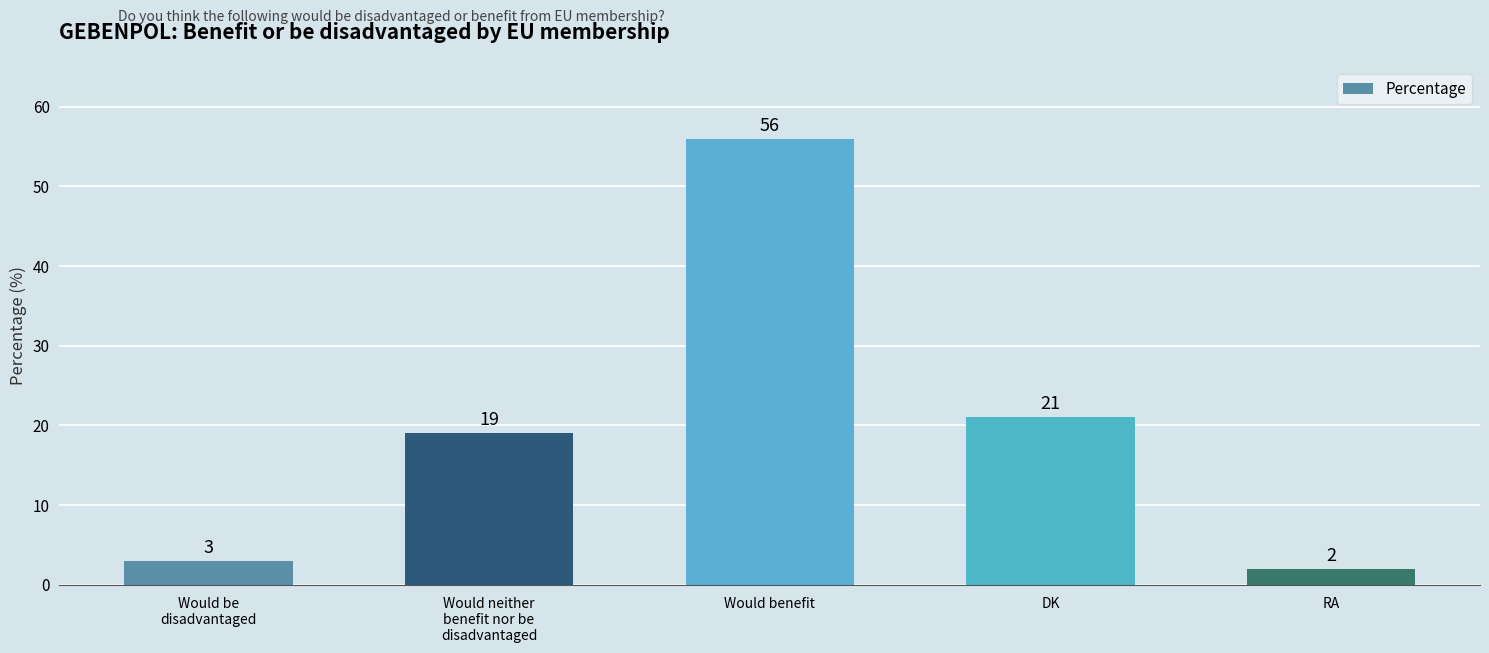

How many bars are there in total?

5